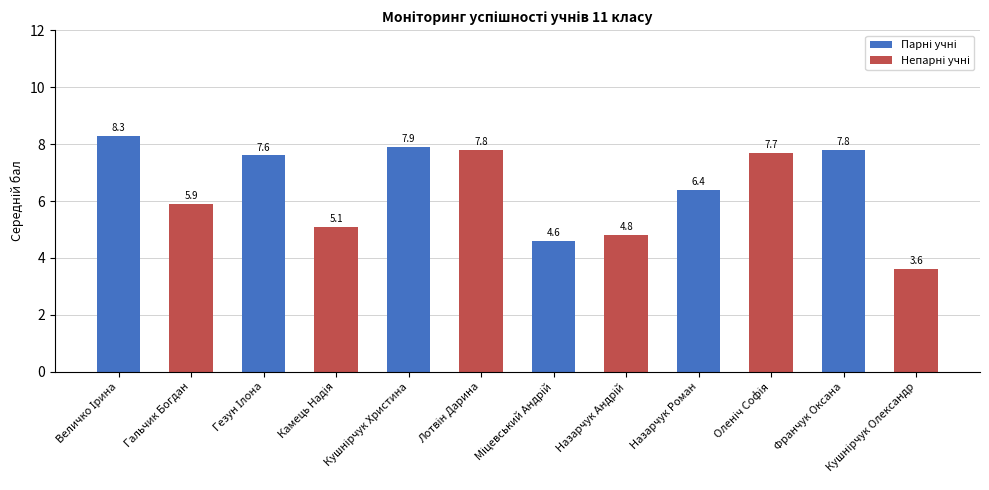

What is the difference between the maximum and minimum values?

4.7